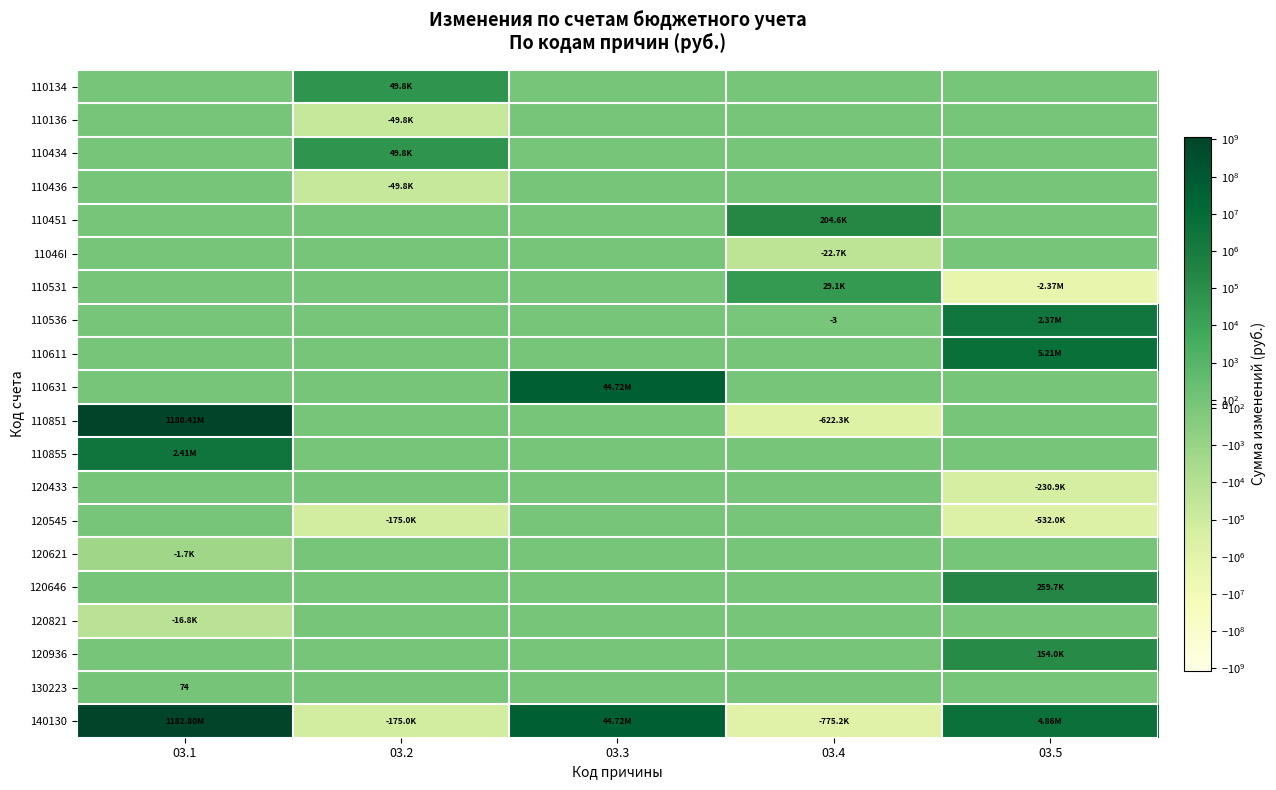

At how many categories does at least one series exceed 245790264?

1